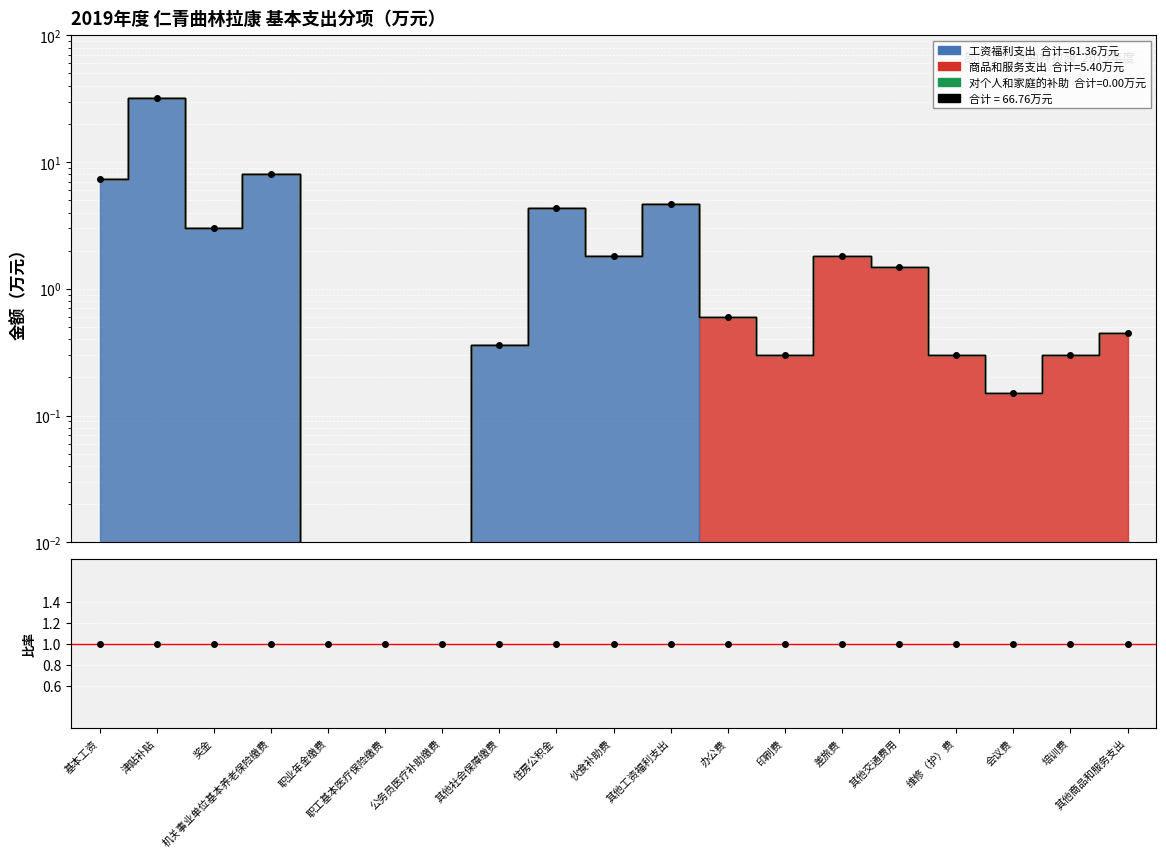

Reading right to left, extract all data points from this chart.

合计: 0.5	0.3	0.1	0.3	1.5	1.8	0.3	0.6	4.7	1.8	4.3	0.4	0.0	0.0	0.0	8.1	3.0	31.8	7.3
合计/合计: 1.0	1.0	1.0	1.0	1.0	1.0	1.0	1.0	1.0	1.0	1.0	1.0	1.0	1.0	1.0	1.0	1.0	1.0	1.0